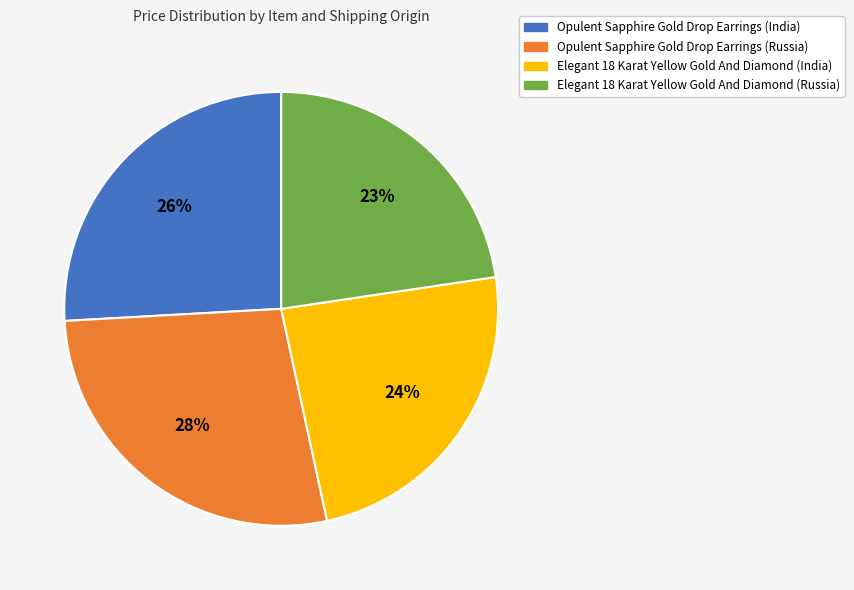

Combined, do Opulent Sapphire Gold Drop Earrings (Russia) and Opulent Sapphire Gold Drop Earrings (India) account for over 50%?

Yes